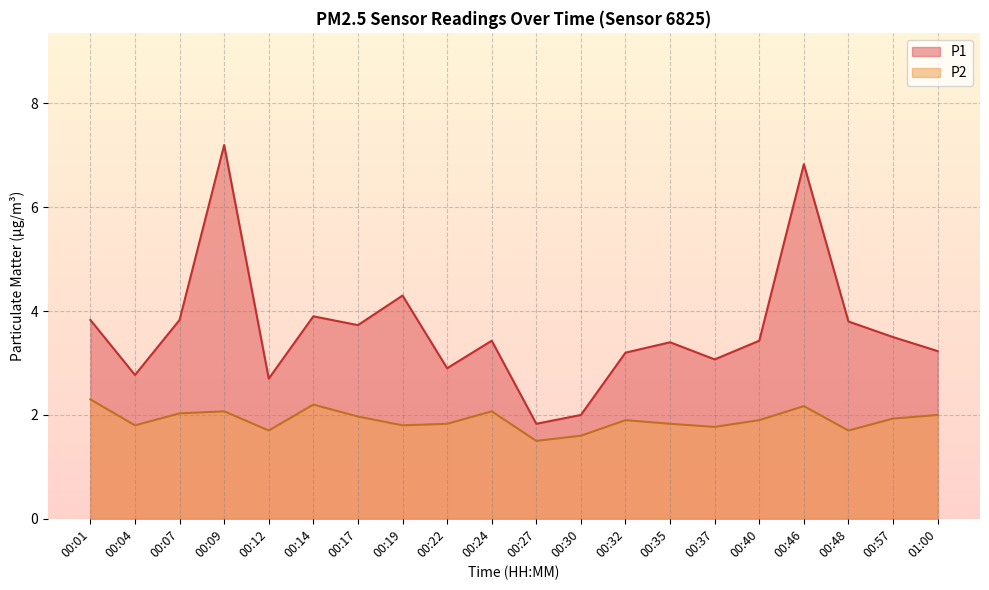

At which category does the chart reach its minimum across all series?

00:27